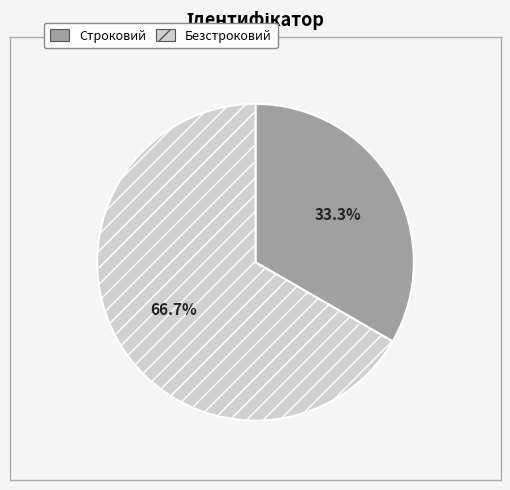

Which has a higher value, Строковий or Безстроковий?

Безстроковий